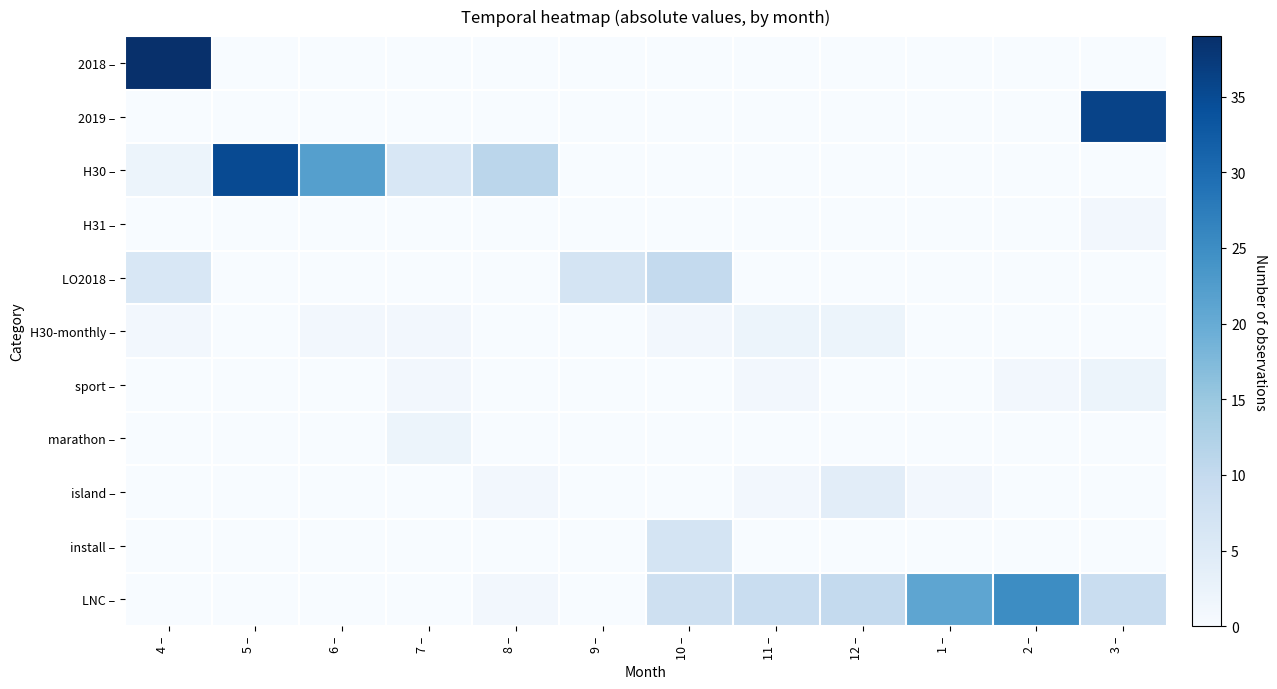

Reading right to left, what are all the values shown in this chart?

2018 –: 3 –=0	2 –=0	1 –=0	12 –=0	11 –=0	10 –=0	9 –=0	8 –=0	7 –=0	6 –=0	5 –=0	4 –=39
2019 –: 3 –=36	2 –=0	1 –=0	12 –=0	11 –=0	10 –=0	9 –=0	8 –=0	7 –=0	6 –=0	5 –=0	4 –=0
H30 –: 3 –=0	2 –=0	1 –=0	12 –=0	11 –=0	10 –=0	9 –=0	8 –=11	7 –=6	6 –=22	5 –=35	4 –=2
H31 –: 3 –=1	2 –=0	1 –=0	12 –=0	11 –=0	10 –=0	9 –=0	8 –=0	7 –=0	6 –=0	5 –=0	4 –=0
LO2018 –: 3 –=0	2 –=0	1 –=0	12 –=0	11 –=0	10 –=10	9 –=7	8 –=0	7 –=0	6 –=0	5 –=0	4 –=6
H30-monthly –: 3 –=0	2 –=0	1 –=0	12 –=2	11 –=2	10 –=1	9 –=0	8 –=0	7 –=1	6 –=1	5 –=0	4 –=1
sport –: 3 –=2	2 –=1	1 –=0	12 –=0	11 –=1	10 –=0	9 –=0	8 –=0	7 –=1	6 –=0	5 –=0	4 –=0
marathon –: 3 –=0	2 –=0	1 –=0	12 –=0	11 –=0	10 –=0	9 –=0	8 –=0	7 –=2	6 –=0	5 –=0	4 –=0
island –: 3 –=0	2 –=0	1 –=1	12 –=4	11 –=1	10 –=0	9 –=0	8 –=1	7 –=0	6 –=0	5 –=0	4 –=0
install –: 3 –=0	2 –=0	1 –=0	12 –=0	11 –=0	10 –=7	9 –=0	8 –=0	7 –=0	6 –=0	5 –=0	4 –=0
LNC –: 3 –=9	2 –=25	1 –=21	12 –=10	11 –=9	10 –=8	9 –=0	8 –=1	7 –=0	6 –=0	5 –=0	4 –=0